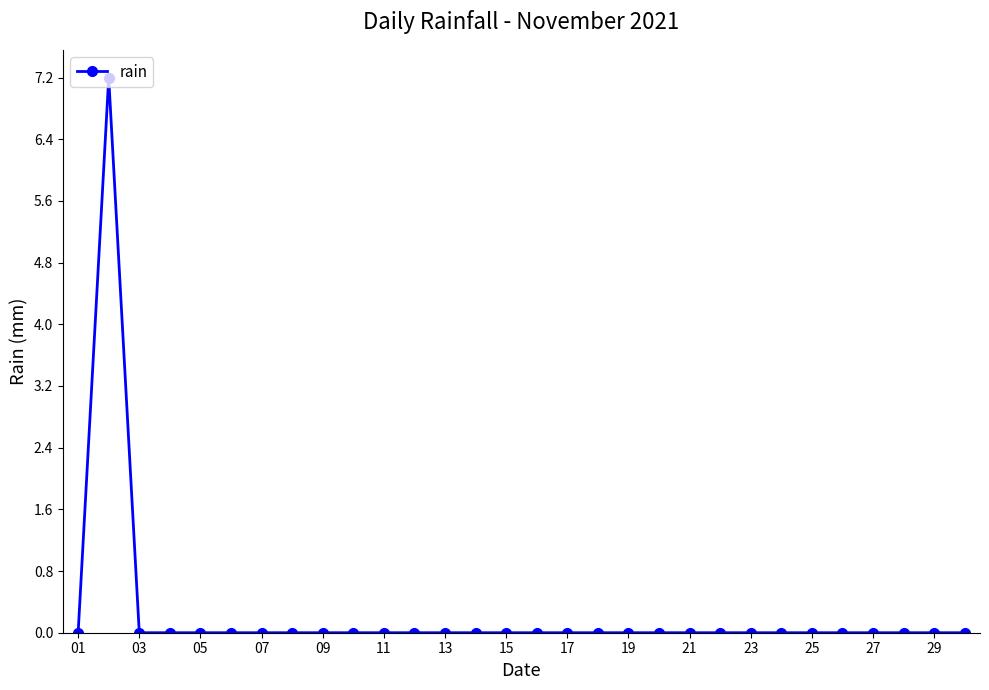

What is the greatest value displayed?

7.2